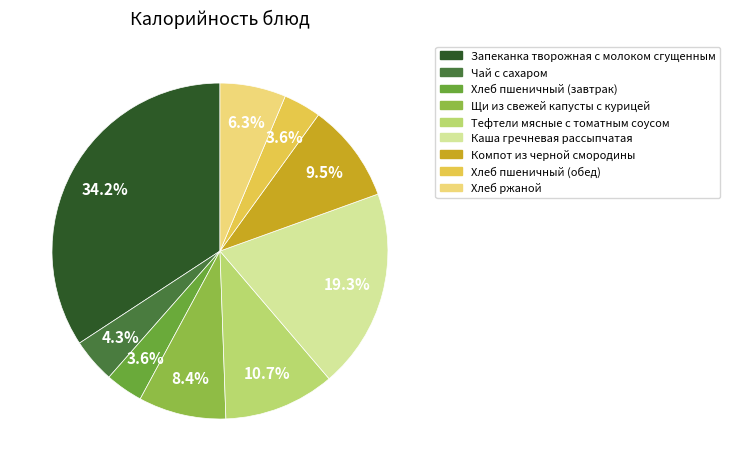

Which category has the biggest portion of the pie?

Запеканка творожная с молоком сгущенным